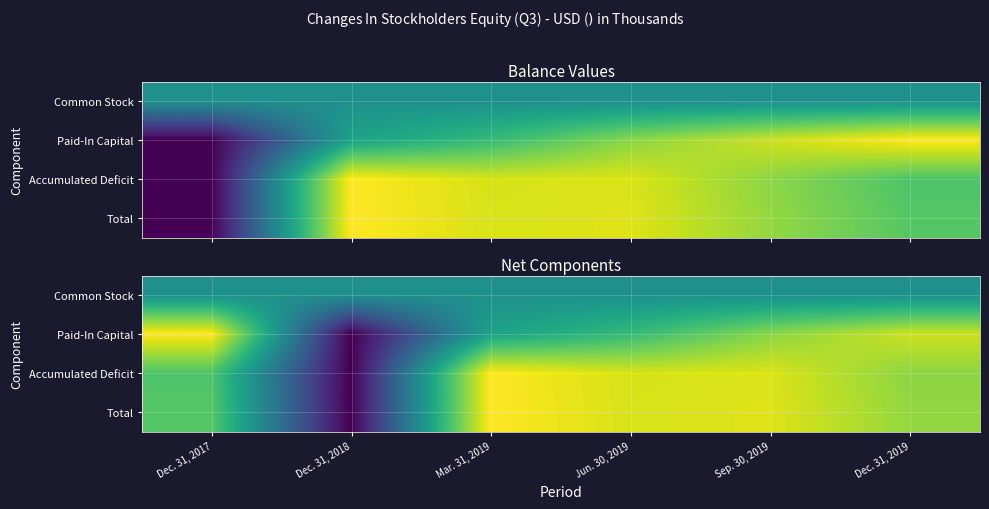

Which category has the lowest value across all series?

Dec. 31, 2018